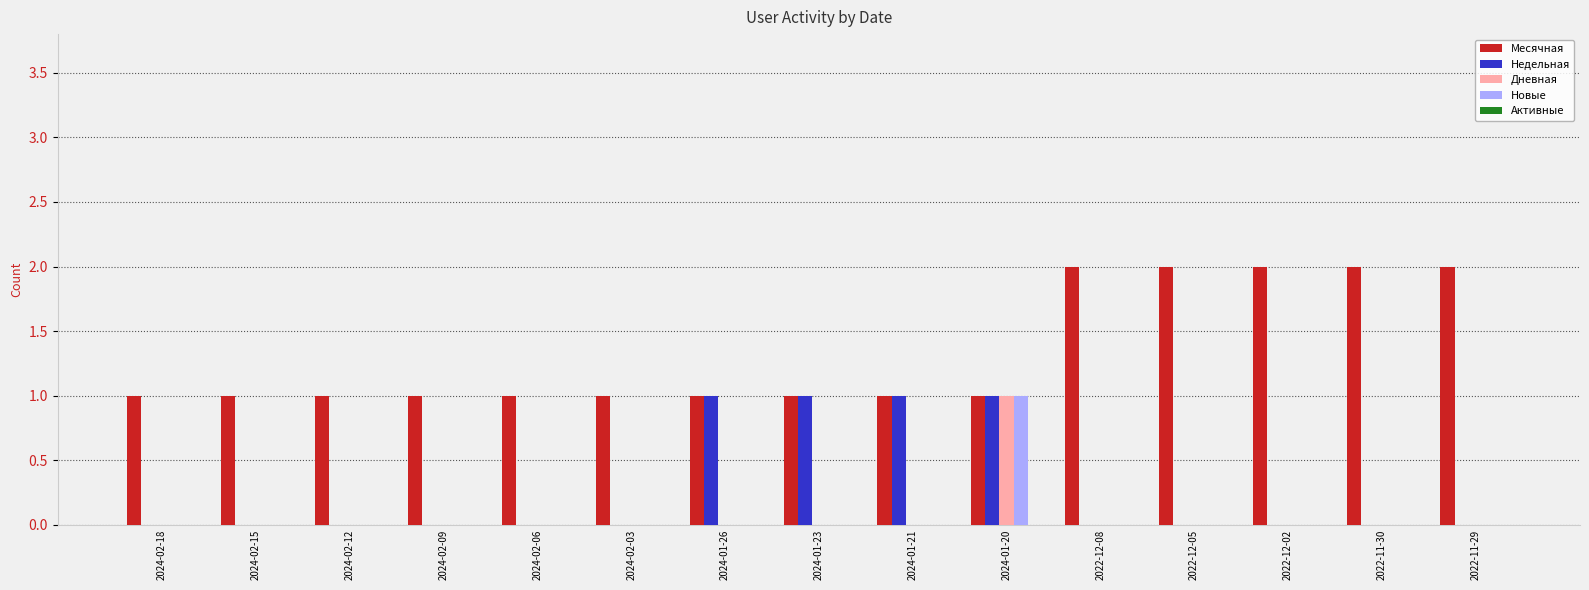

The Дневная series shows 0 at 2022-12-02. True or false?

True